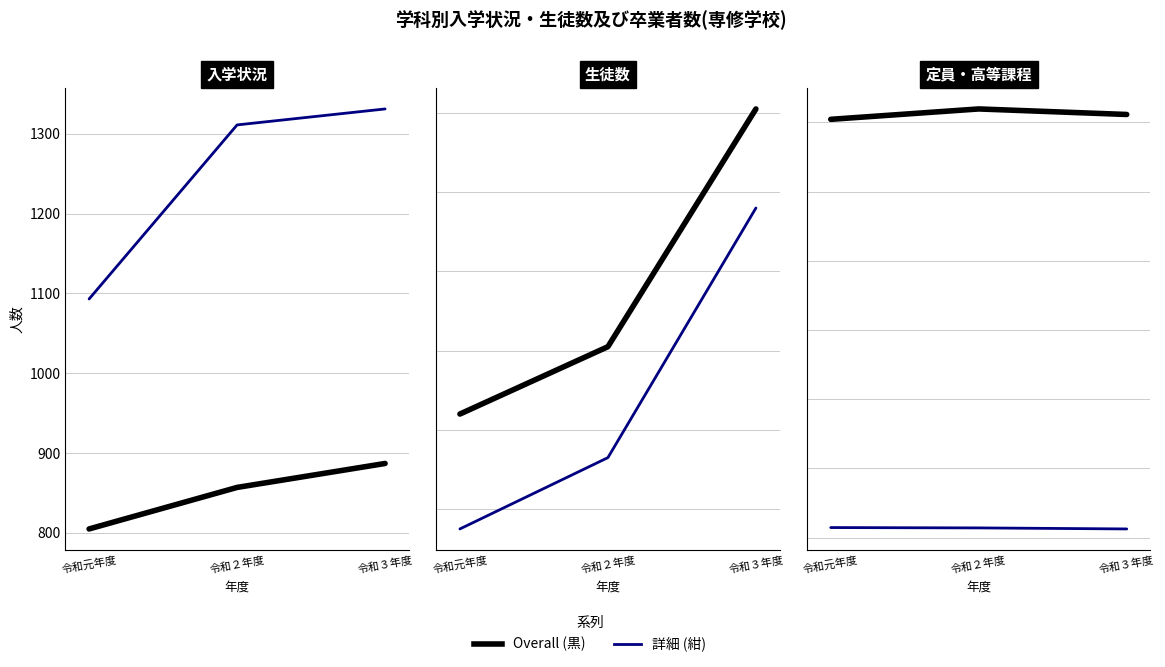

How many lines are shown in the chart?

6